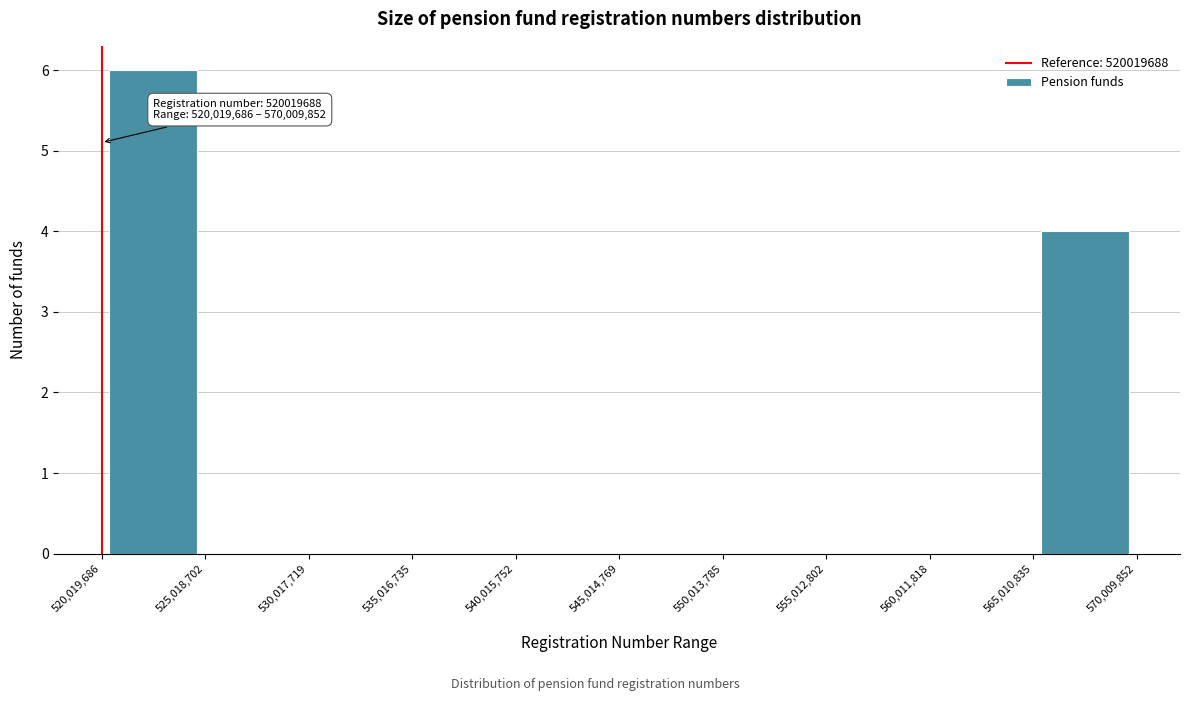

Which range on the x-axis has the tallest bar?

520,019,686 to 525,018,702